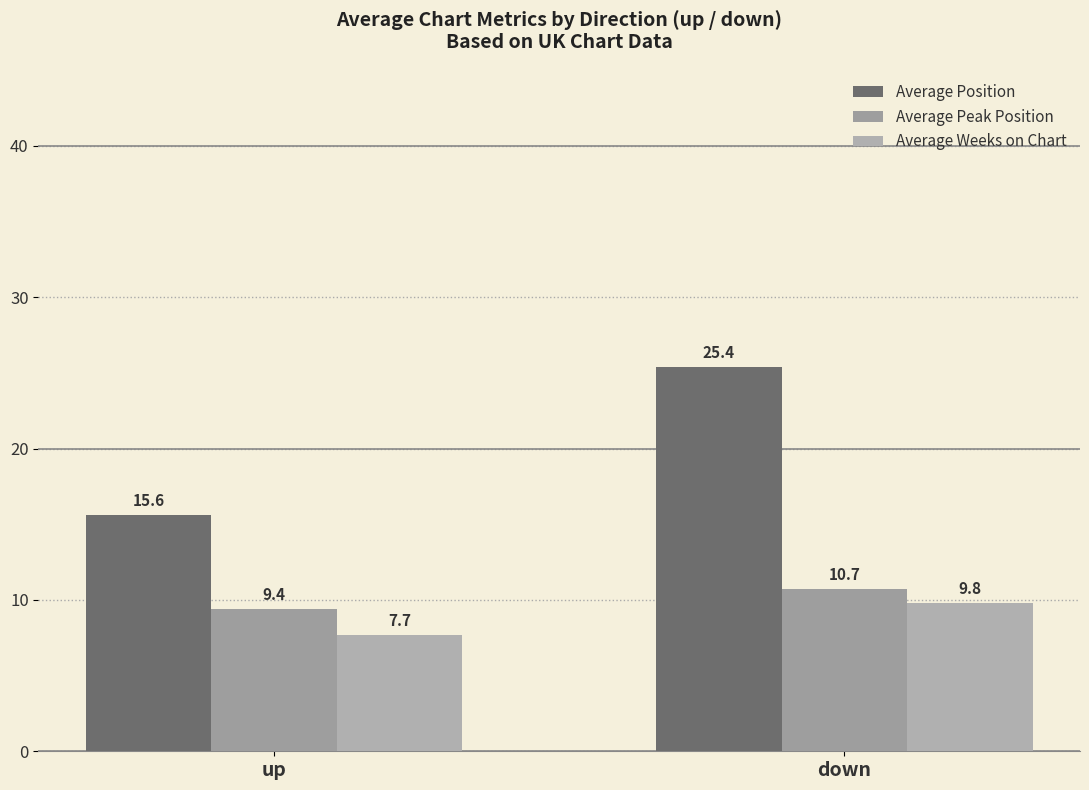

Rank the series at down from lowest to highest value.

Average Weeks on Chart, Average Peak Position, Average Position